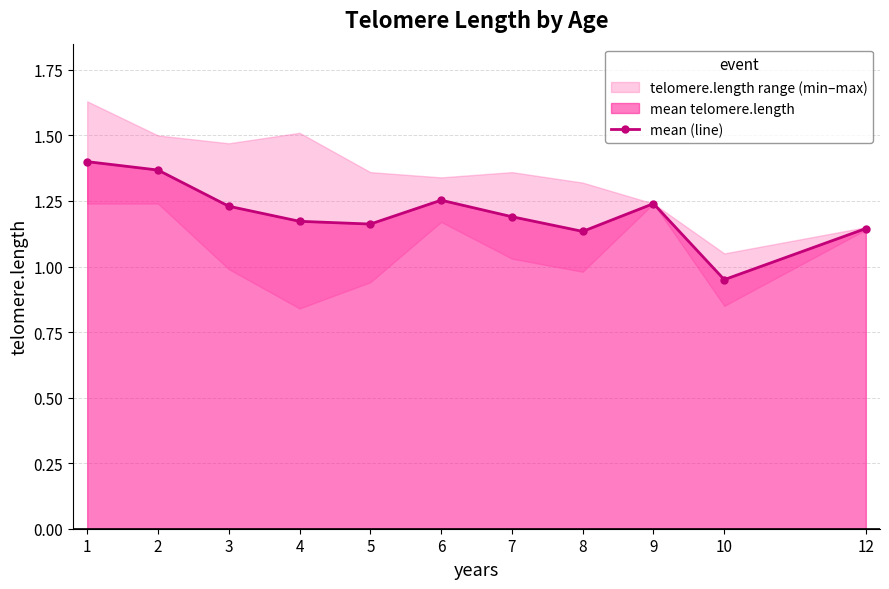

Reading left to right, what are all the values shown in this chart?

1.4	1.4	1.2	1.2	1.2	1.3	1.2	1.1	1.2	0.9	1.1